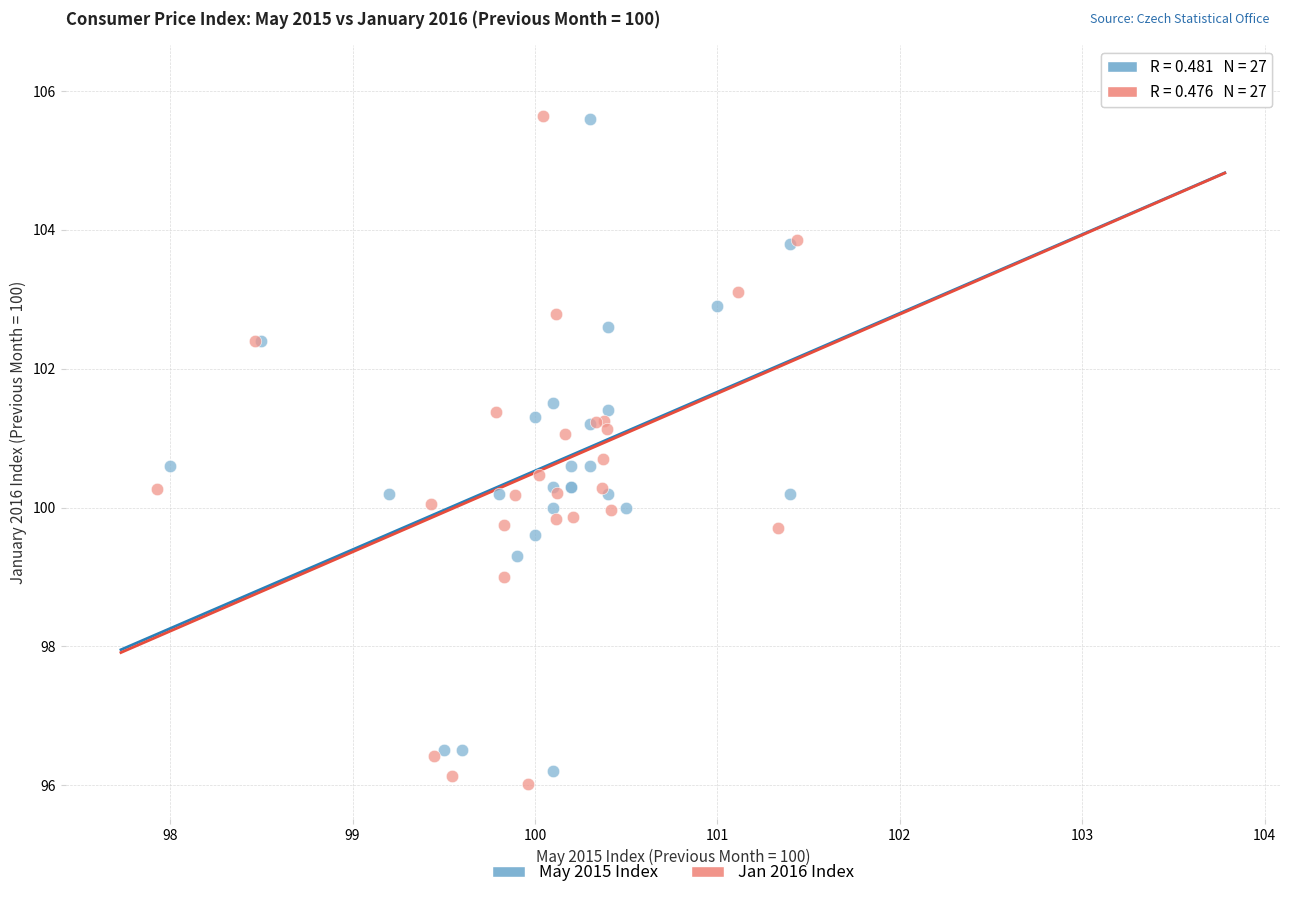

Which series contains the lowest Y value?

Jan 2016 Index